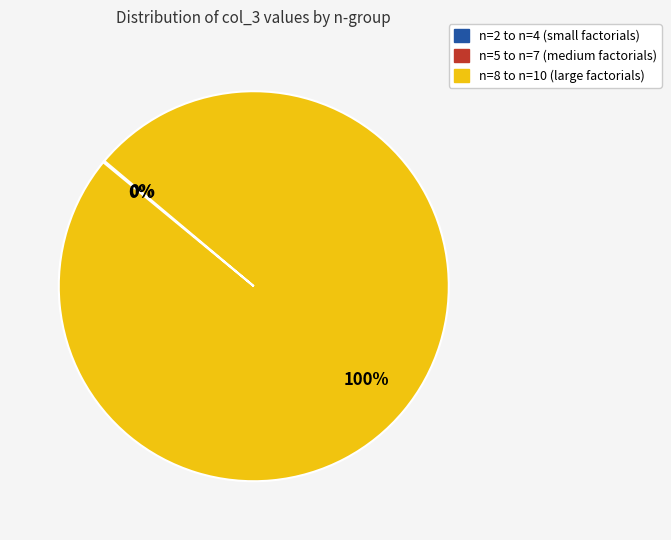

To the nearest percent, what is the difference between the largest and smallest slice percentages?

100%